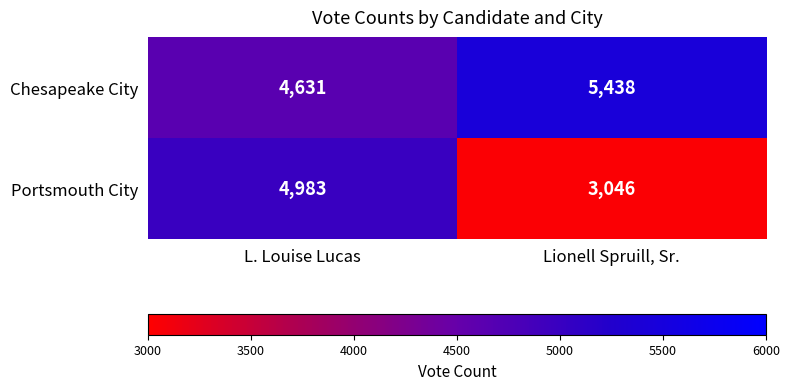

Reading left to right, transcribe all the data shown in this chart.

Chesapeake City: 4631	5438
Portsmouth City: 4983	3046